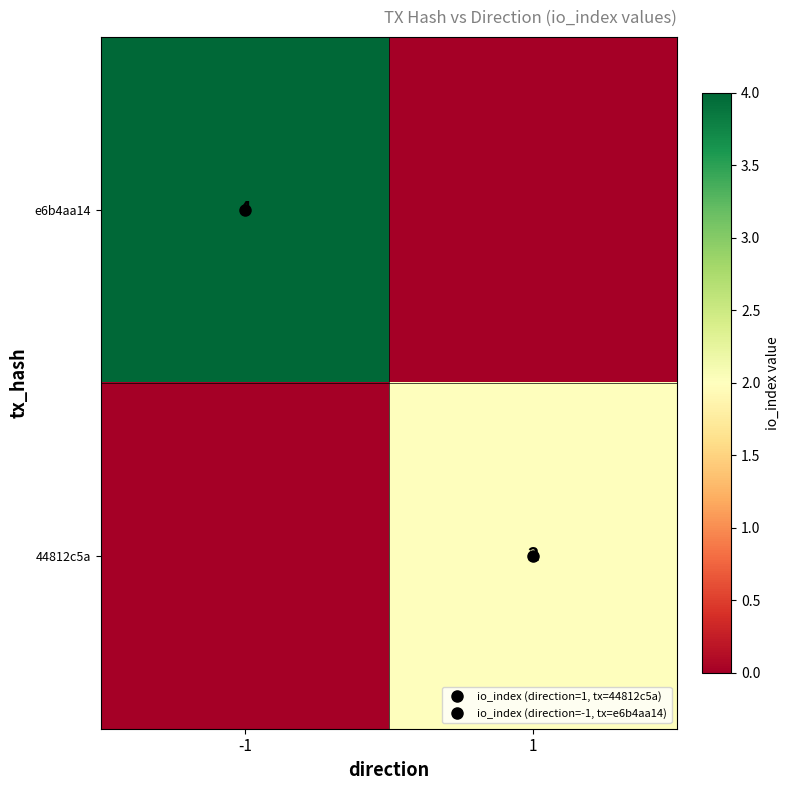

Rank the series at -1 from highest to lowest value.

e6b4aa14, 44812c5a